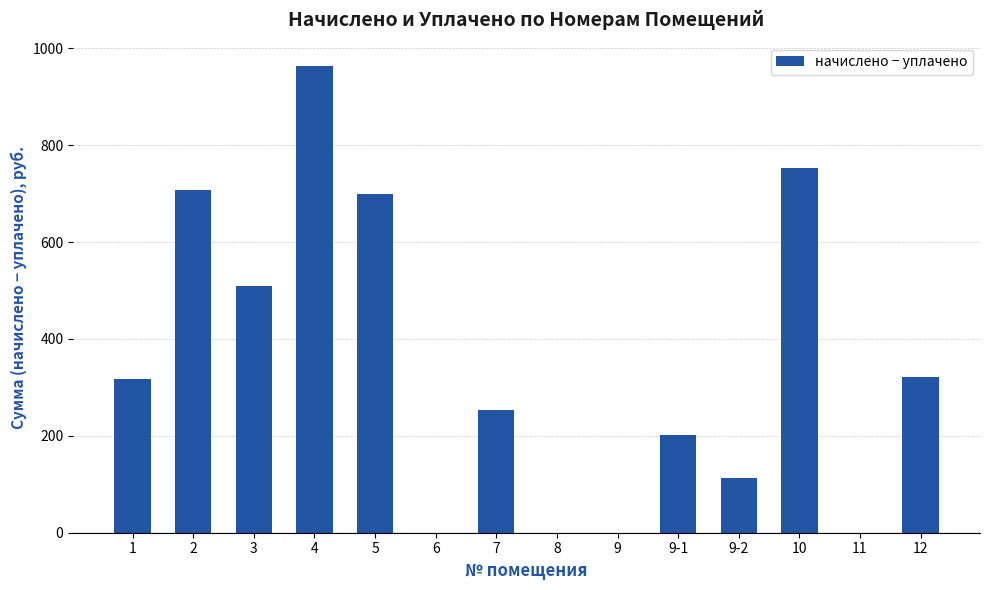

Where is the data nearest to the value 481?

3